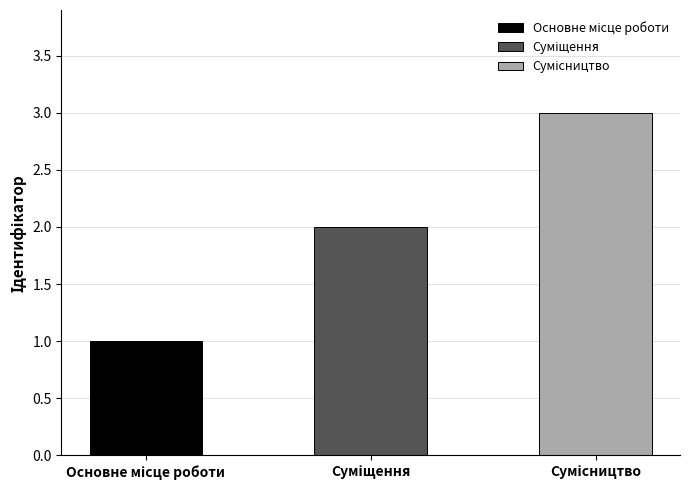

What is the label of the 1st bar from the right?

Сумісництво